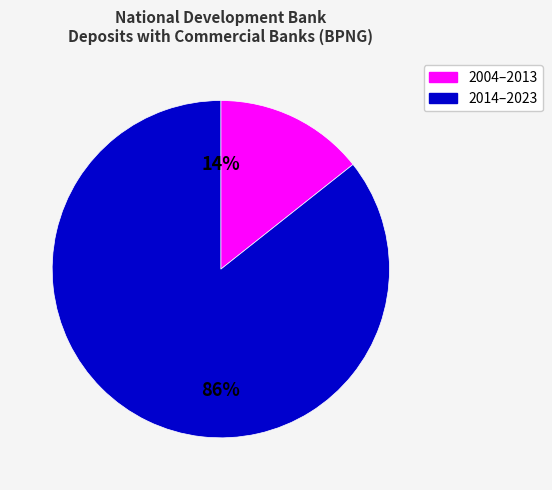

Is there a majority slice in this chart?

Yes